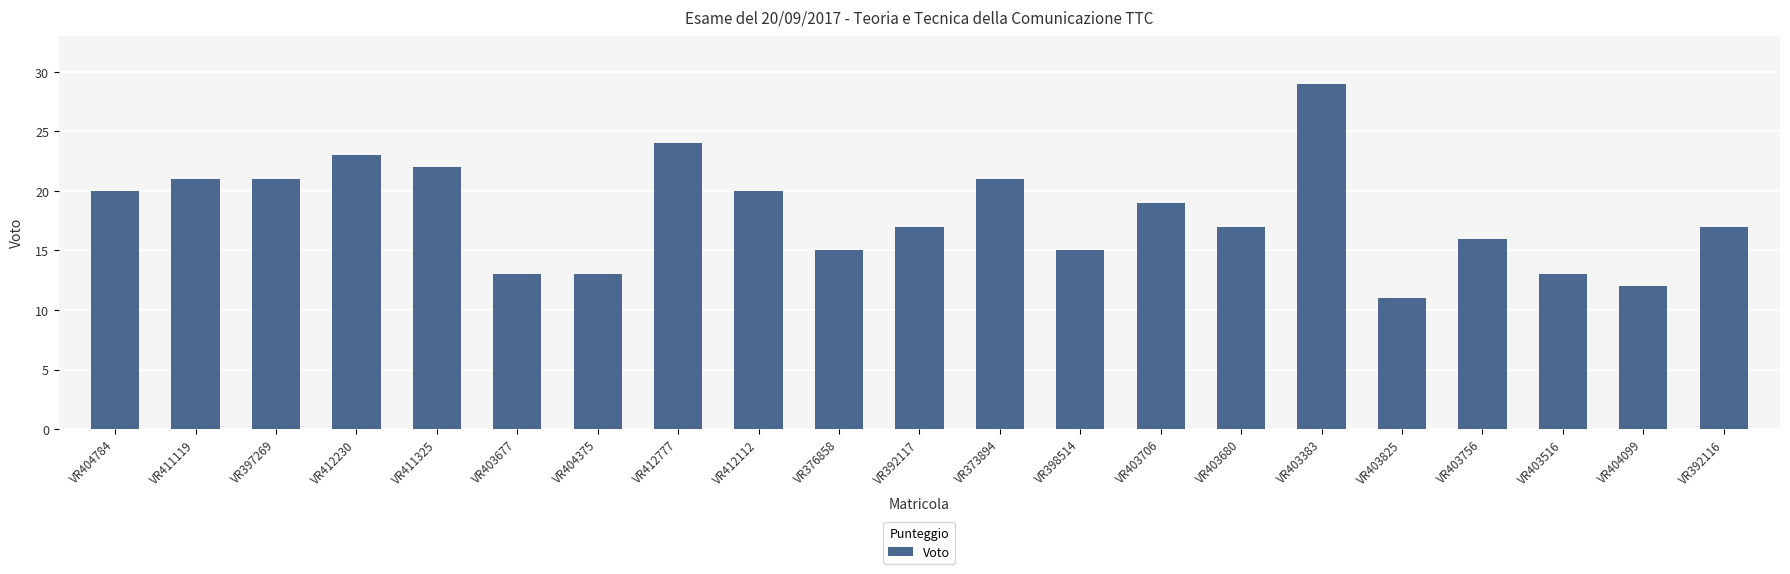

What position from the left is VR392117?

11